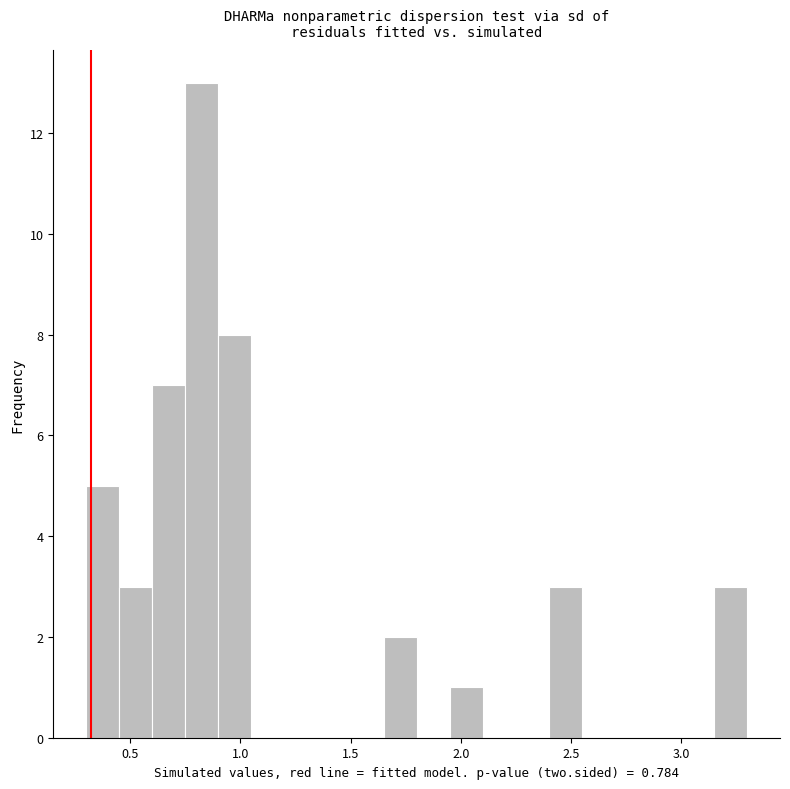

Read against the x-axis, roughly where is the centre of the tallest bar?

0.85